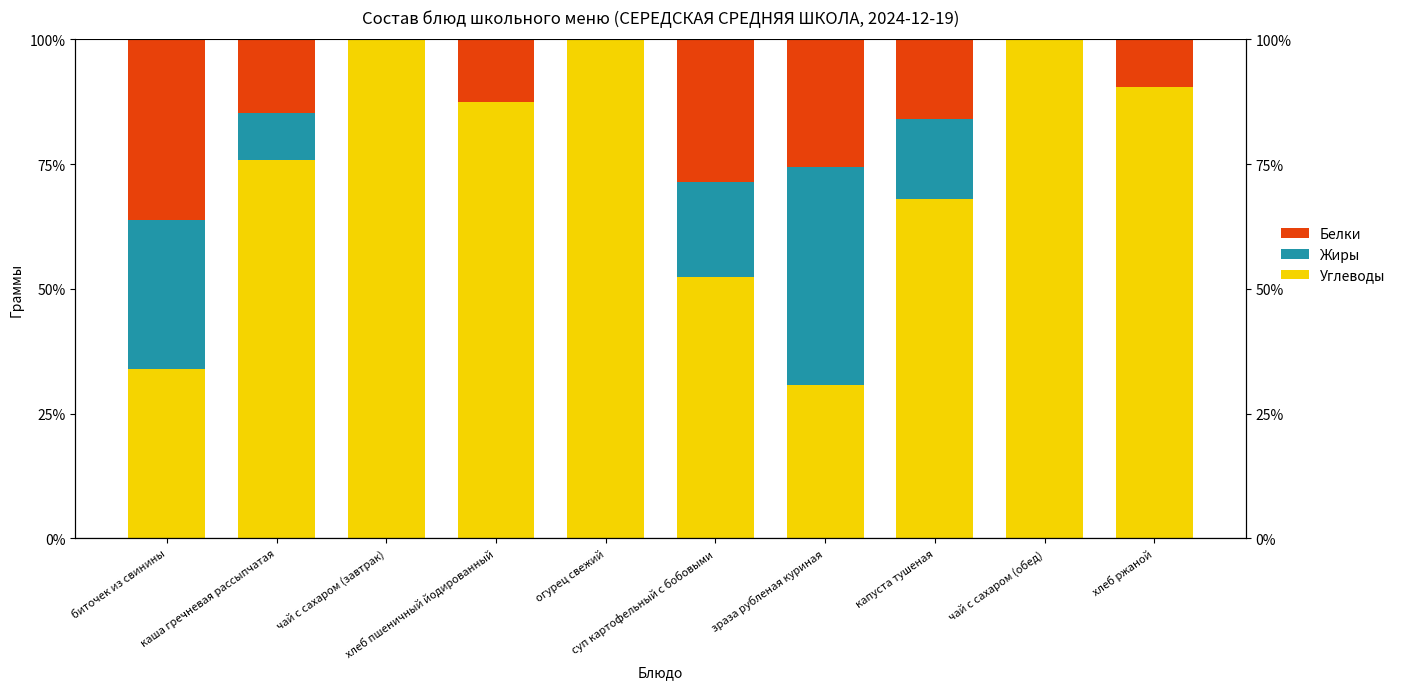

What is the label of the 3rd bar from the left?

чай с сахаром (завтрак)